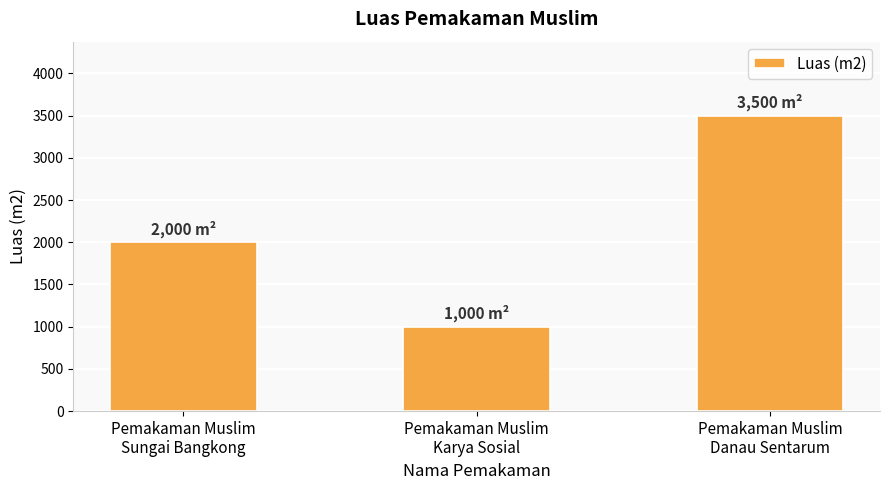

How many data points are less than 2000?

1